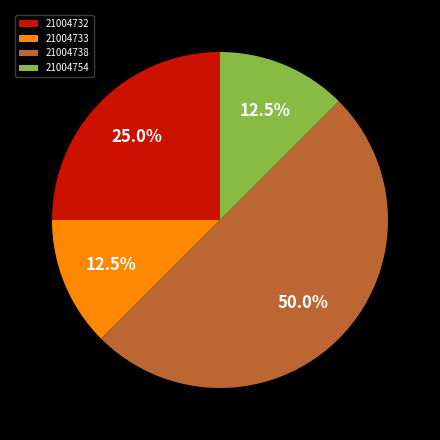

What is the total percentage of 21004733 and 21004732?

37.5%